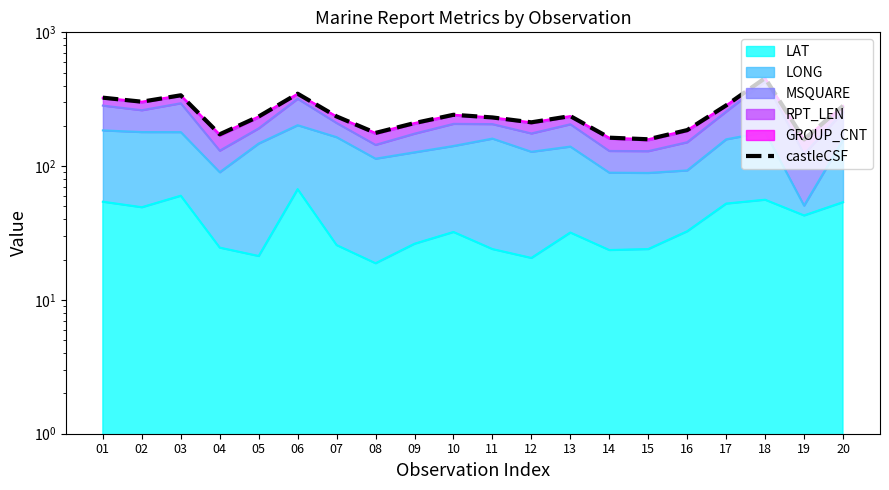

True or false: there are more than 1 points higher than both neighbors.

True